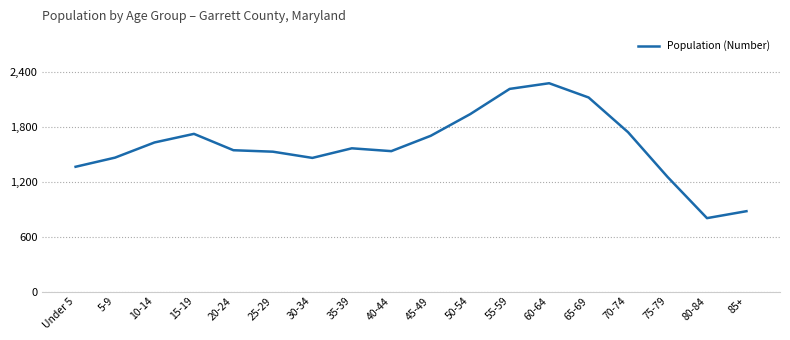

The value at 65-69 is 2125. True or false?

True